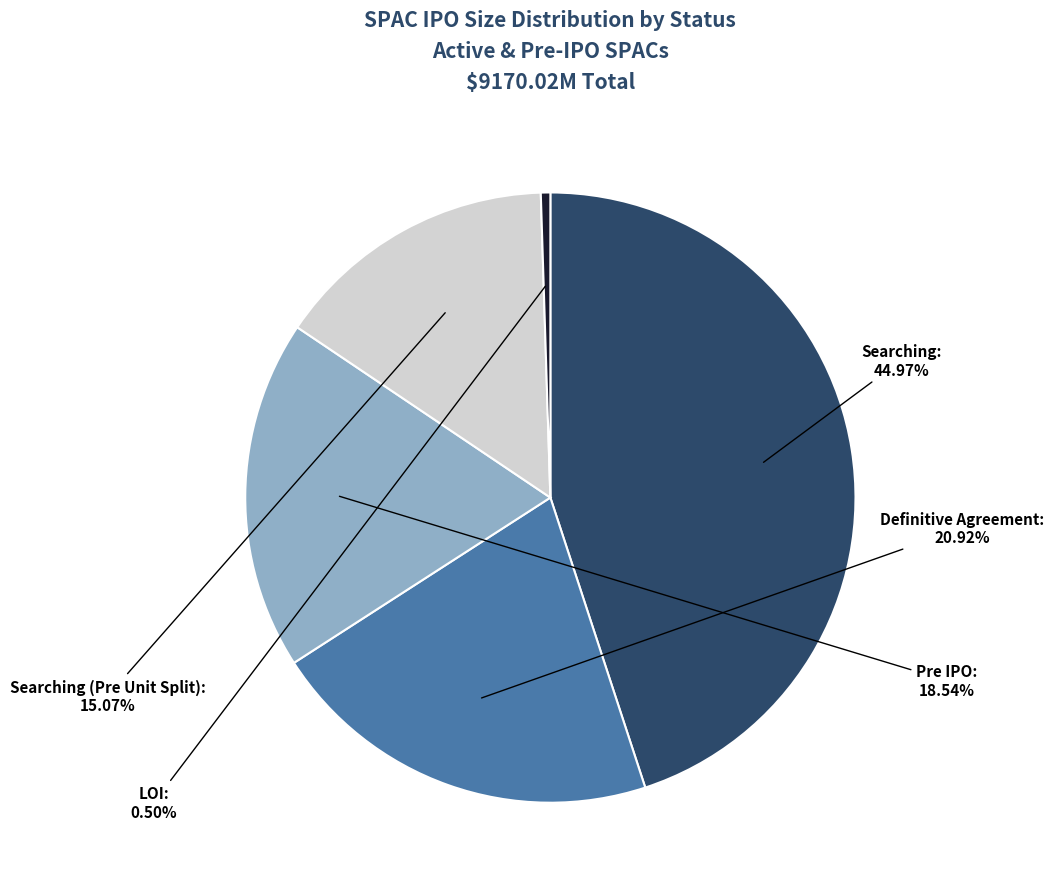

Does any single category account for the majority?

No